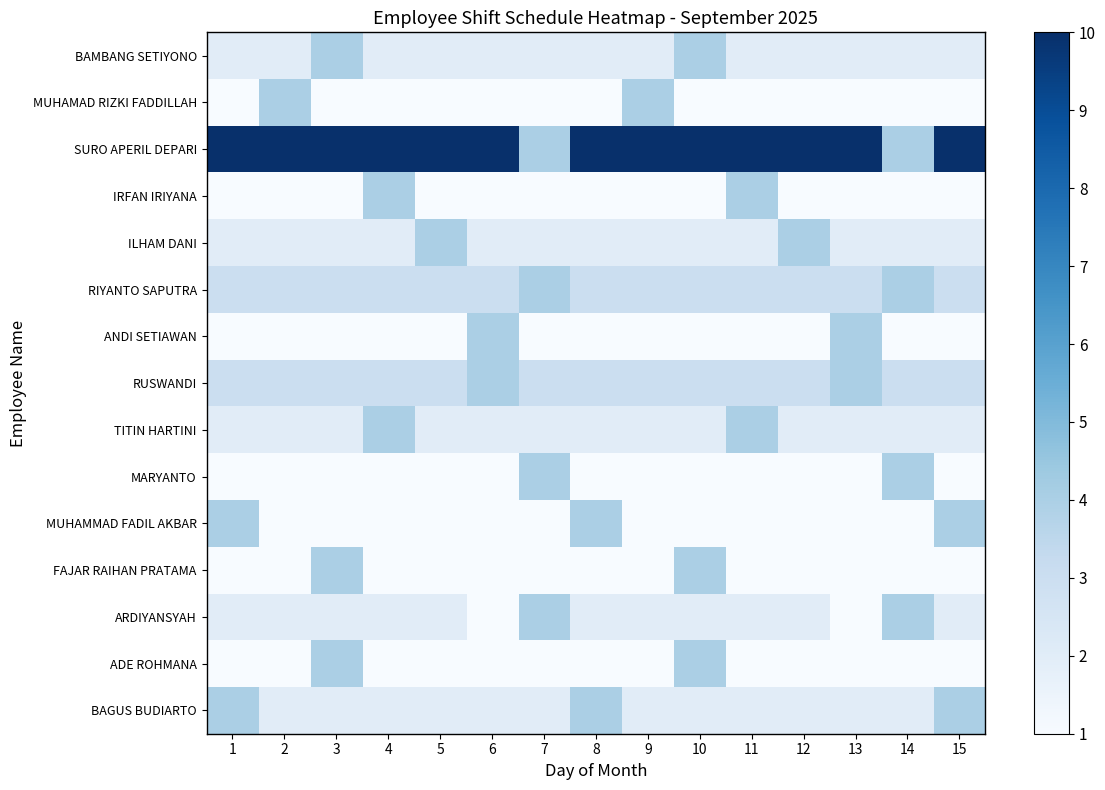

Reading left to right, transcribe all the data shown in this chart.

BAMBANG SETIYONO: 1=2	2=2	3=4	4=2	5=2	6=2	7=2	8=2	9=2	10=4	11=2	12=2	13=2	14=2	15=2
MUHAMAD RIZKI FADDILLAH: 1=1	2=4	3=1	4=1	5=1	6=1	7=1	8=1	9=4	10=1	11=1	12=1	13=1	14=1	15=1
SURO APERIL DEPARI: 1=10	2=10	3=10	4=10	5=10	6=10	7=4	8=10	9=10	10=10	11=10	12=10	13=10	14=4	15=10
IRFAN IRIYANA: 1=1	2=1	3=1	4=4	5=1	6=1	7=1	8=1	9=1	10=1	11=4	12=1	13=1	14=1	15=1
ILHAM DANI: 1=2	2=2	3=2	4=2	5=4	6=2	7=2	8=2	9=2	10=2	11=2	12=4	13=2	14=2	15=2
RIYANTO SAPUTRA: 1=3	2=3	3=3	4=3	5=3	6=3	7=4	8=3	9=3	10=3	11=3	12=3	13=3	14=4	15=3
ANDI SETIAWAN: 1=1	2=1	3=1	4=1	5=1	6=4	7=1	8=1	9=1	10=1	11=1	12=1	13=4	14=1	15=1
RUSWANDI: 1=3	2=3	3=3	4=3	5=3	6=4	7=3	8=3	9=3	10=3	11=3	12=3	13=4	14=3	15=3
TITIN HARTINI: 1=2	2=2	3=2	4=4	5=2	6=2	7=2	8=2	9=2	10=2	11=4	12=2	13=2	14=2	15=2
MARYANTO: 1=1	2=1	3=1	4=1	5=1	6=1	7=4	8=1	9=1	10=1	11=1	12=1	13=1	14=4	15=1
MUHAMMAD FADIL AKBAR: 1=4	2=1	3=1	4=1	5=1	6=1	7=1	8=4	9=1	10=1	11=1	12=1	13=1	14=1	15=4
FAJAR RAIHAN PRATAMA: 1=1	2=1	3=4	4=1	5=1	6=1	7=1	8=1	9=1	10=4	11=1	12=1	13=1	14=1	15=1
ARDIYANSYAH: 1=2	2=2	3=2	4=2	5=2	6=1	7=4	8=2	9=2	10=2	11=2	12=2	13=1	14=4	15=2
ADE ROHMANA: 1=1	2=1	3=4	4=1	5=1	6=1	7=1	8=1	9=1	10=4	11=1	12=1	13=1	14=1	15=1
BAGUS BUDIARTO: 1=4	2=2	3=2	4=2	5=2	6=2	7=2	8=4	9=2	10=2	11=2	12=2	13=2	14=2	15=4